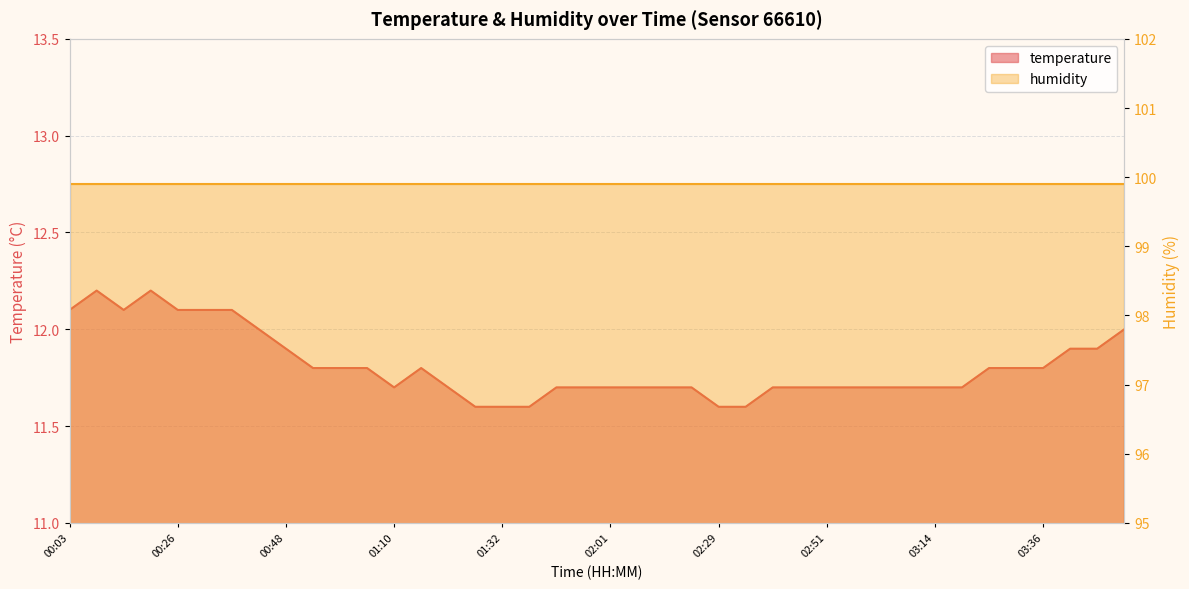

What is the difference between the values at 03:25 and 02:46?

0.1